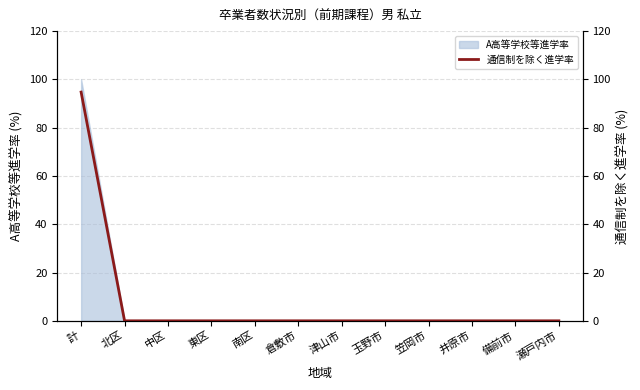

Does the chart display data point markers on the line(s)?

No